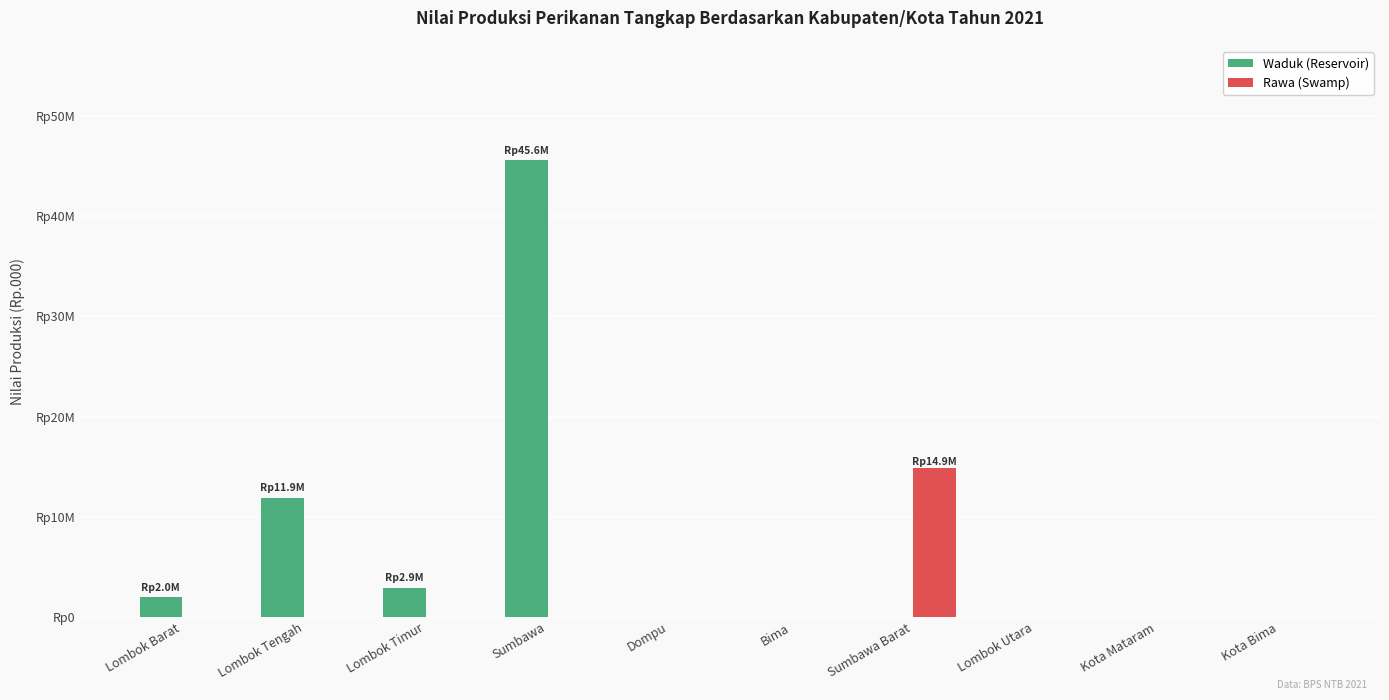

What are all the series names shown in the legend?

Waduk (Reservoir), Rawa (Swamp)